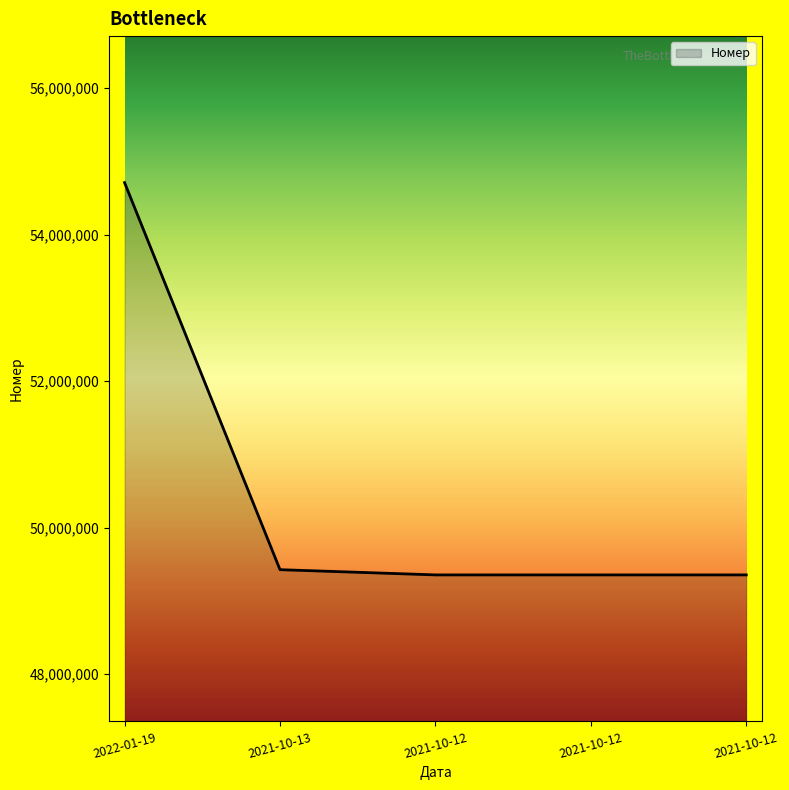

How many values are below 49355772?

2